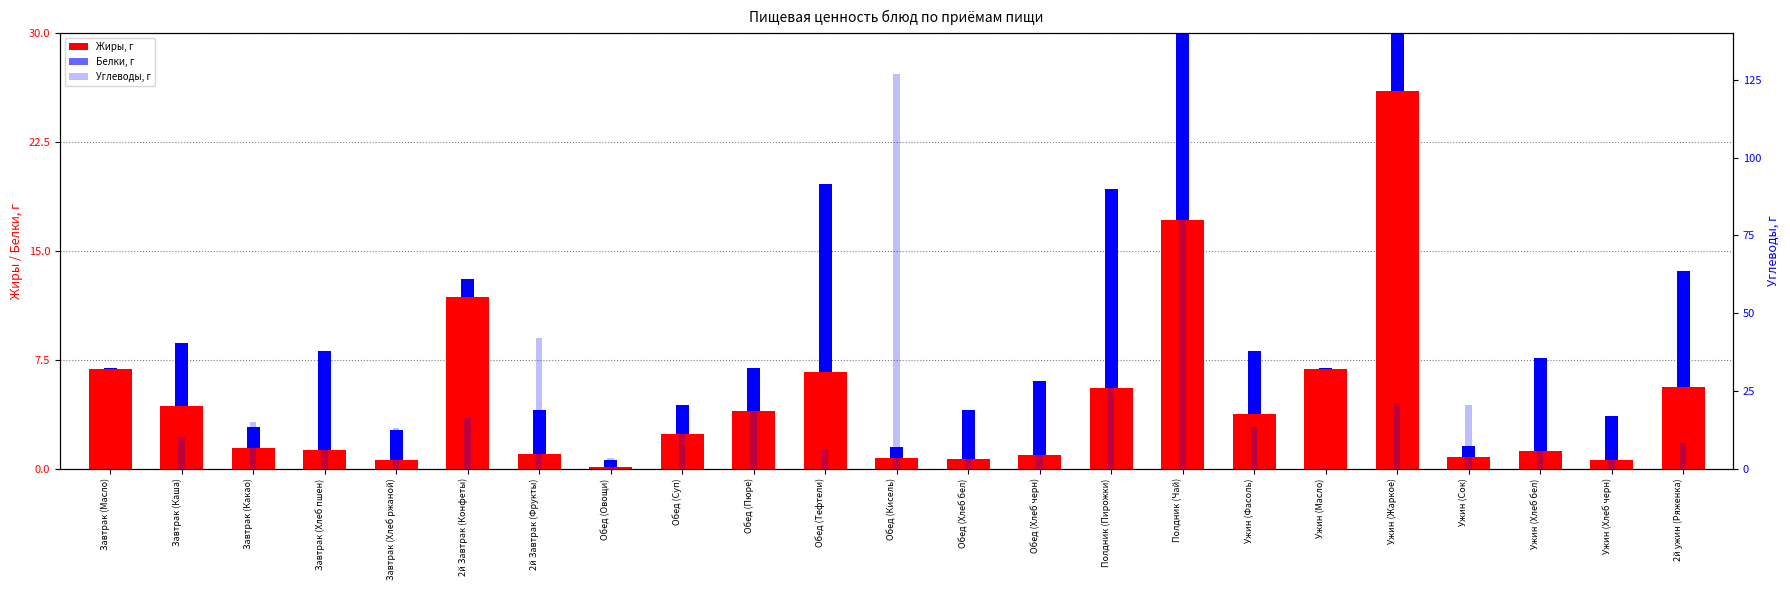

What is the highest value of the Белки, г series?

17.7